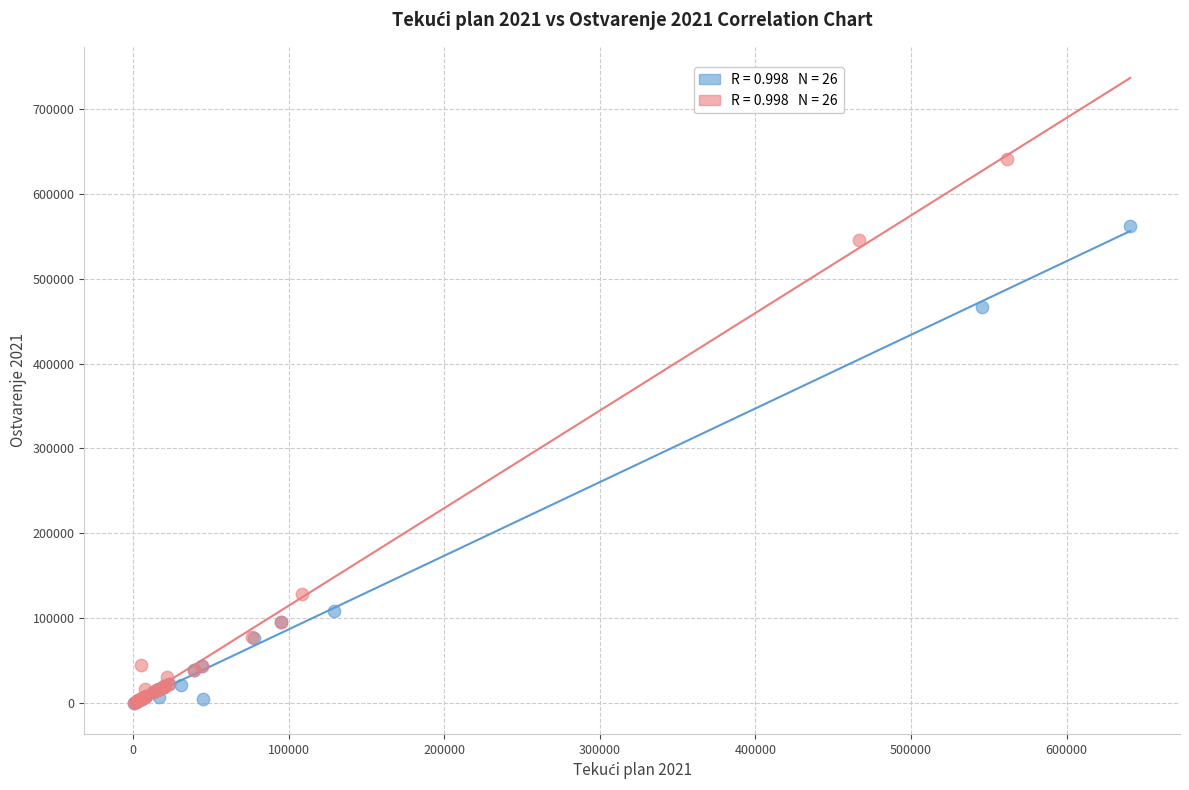

Which series contains the highest Y value?

Ostvarenje 2021